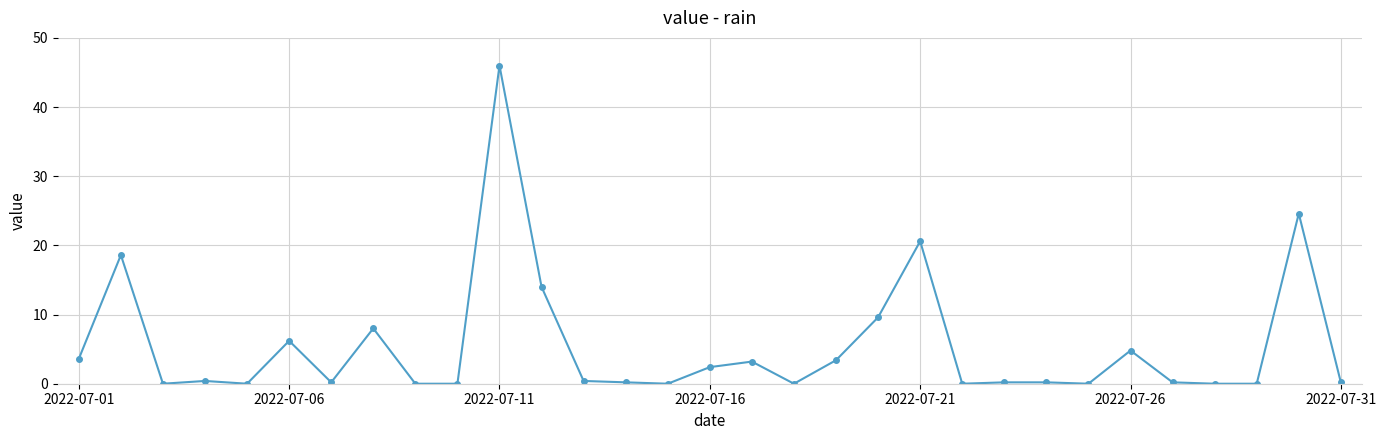

Count the number of categories in the chart.

31